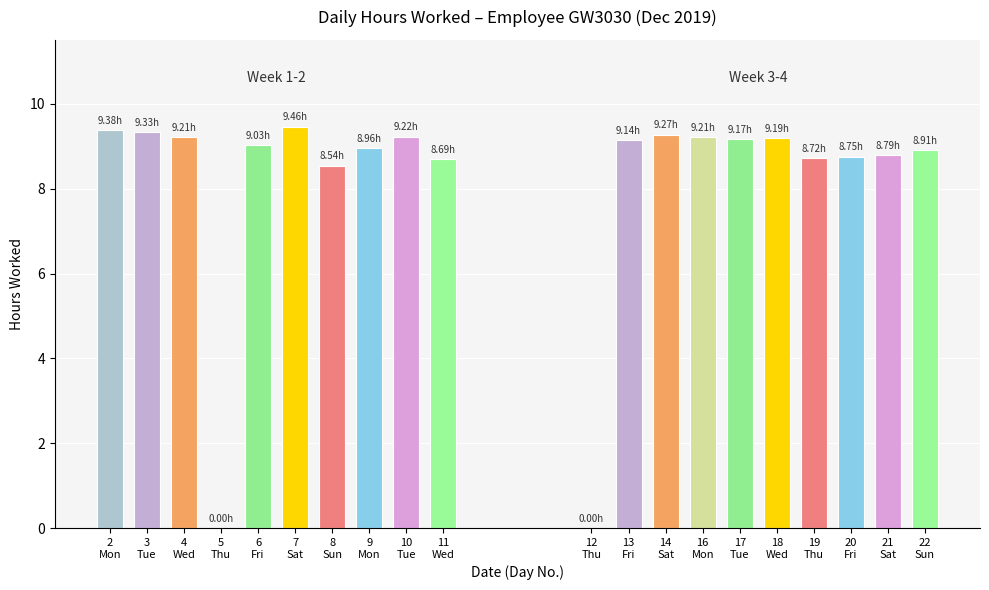

What is the value of the 13th bar from the left?

9.3